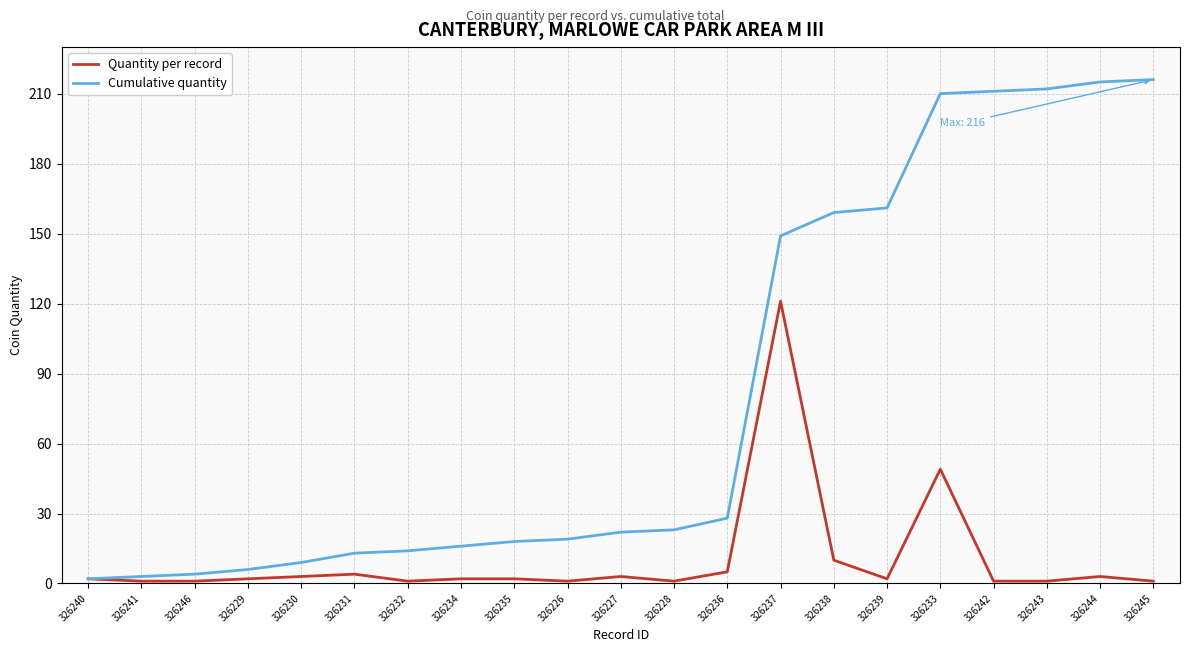

What position from the right is 326238?

7